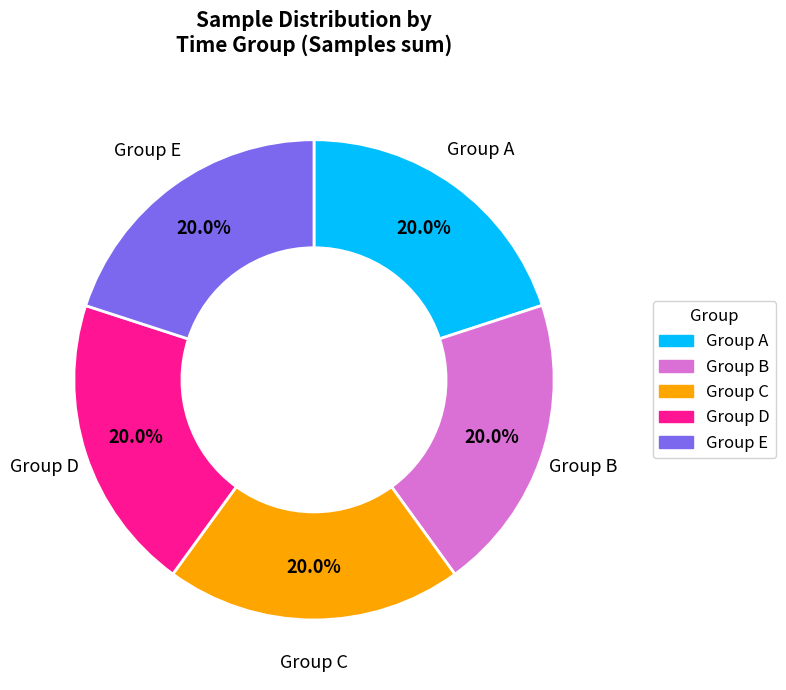

Is there a majority slice in this chart?

No